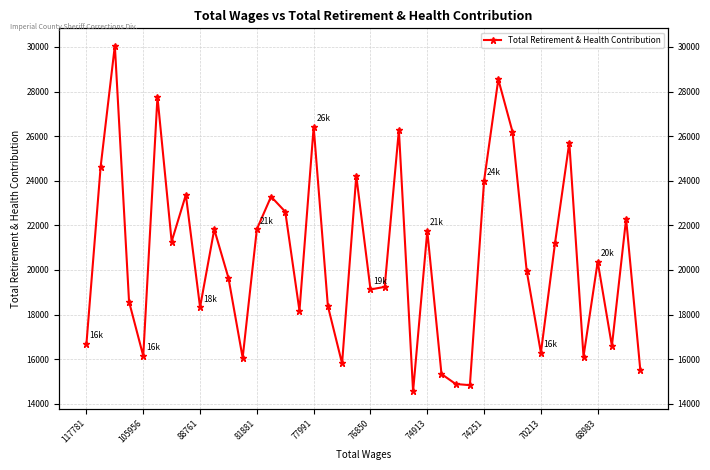

Between 32 and 18, which is larger?

32